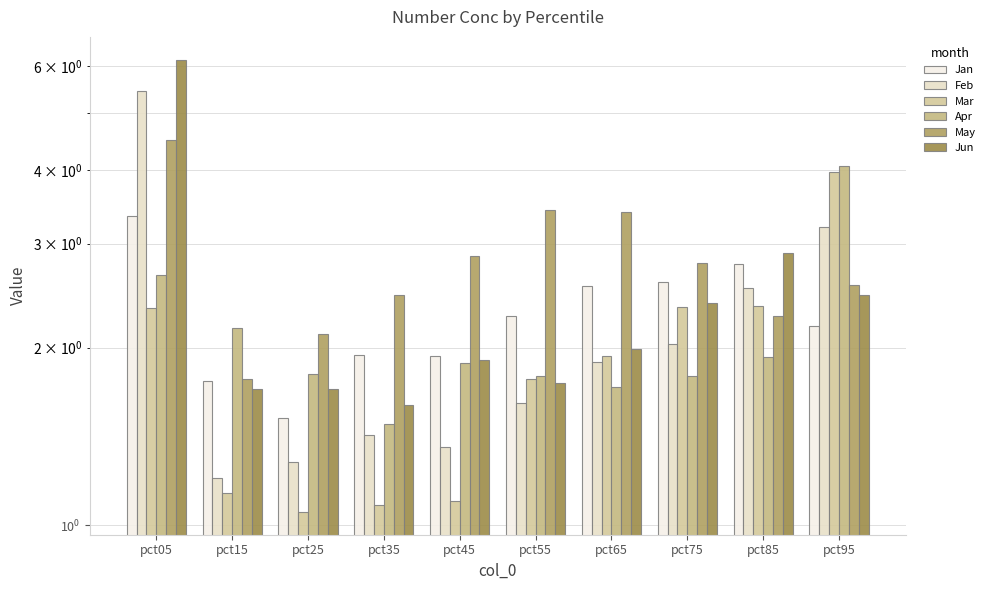

What is the value of the Jan bar at the 10th from the left?

2.2